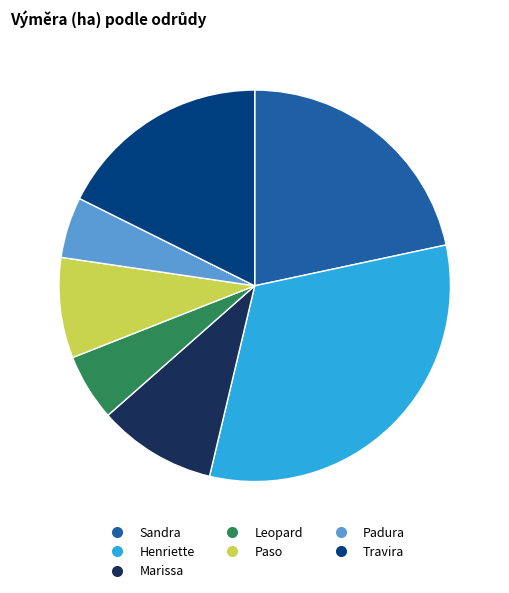

Does Henriette represent more than half of the total?

No